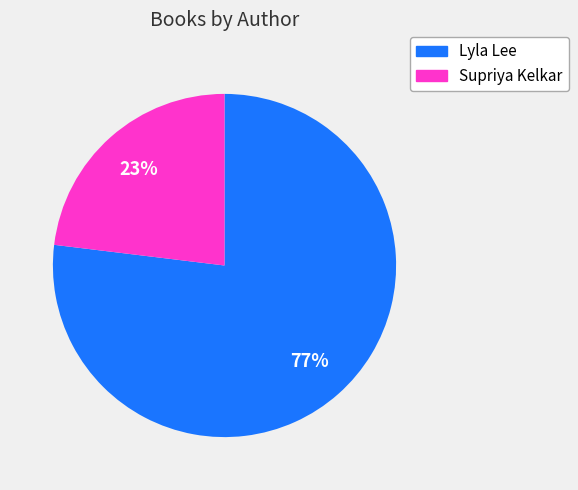

How many segments does this pie chart have?

2